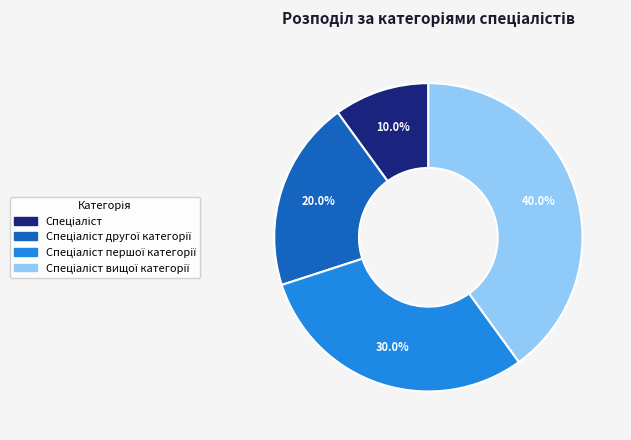

Is there any slice that represents more than half of the pie?

No